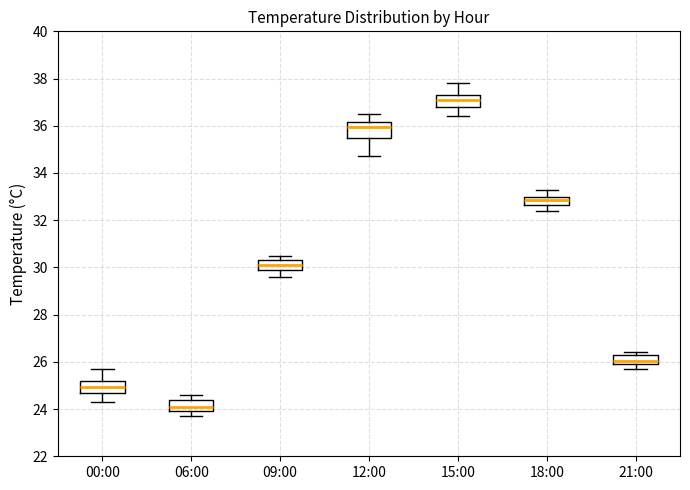

Reading left to right, read every box against the y-axis: the position of its median line, the range the box covers, and the ends of its whiskers. The values are not printed on the chart, so give them approximately, as read against the axis.

00:00: median 25.0, box 24.8 to 25.2, whiskers 24.4 to 25.8
06:00: median 24.2, box 24.0 to 24.4, whiskers 23.8 to 24.6
09:00: median 30.2, box 30.0 to 30.4, whiskers 29.6 to 30.6
12:00: median 36.0, box 35.6 to 36.2, whiskers 34.8 to 36.6
15:00: median 37.2, box 36.8 to 37.4, whiskers 36.4 to 37.8
18:00: median 32.8, box 32.6 to 33.0, whiskers 32.4 to 33.4
21:00: median 26.0 (inside the box), box 26.0 to 26.2, whiskers 25.8 to 26.4